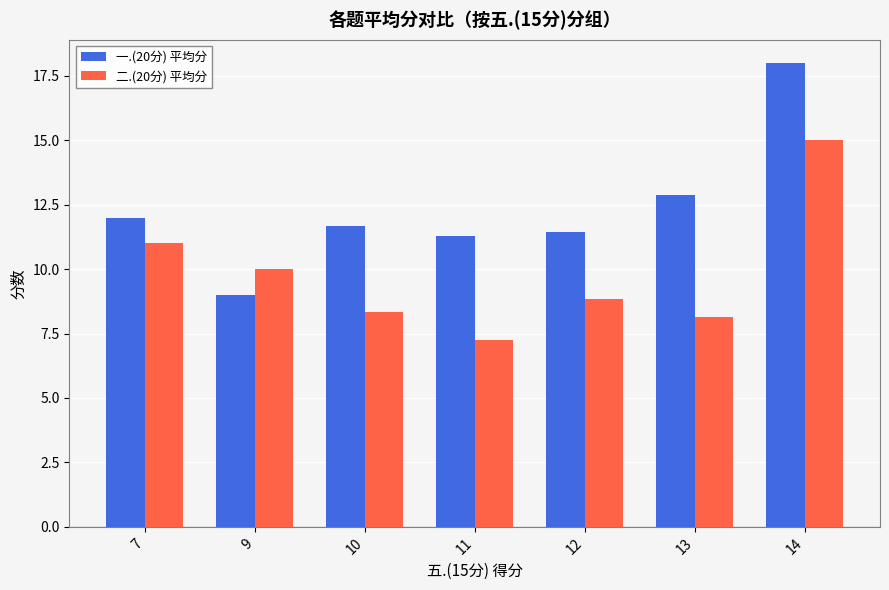

At which label is 二.(20分) 平均分 closest to 11?

7